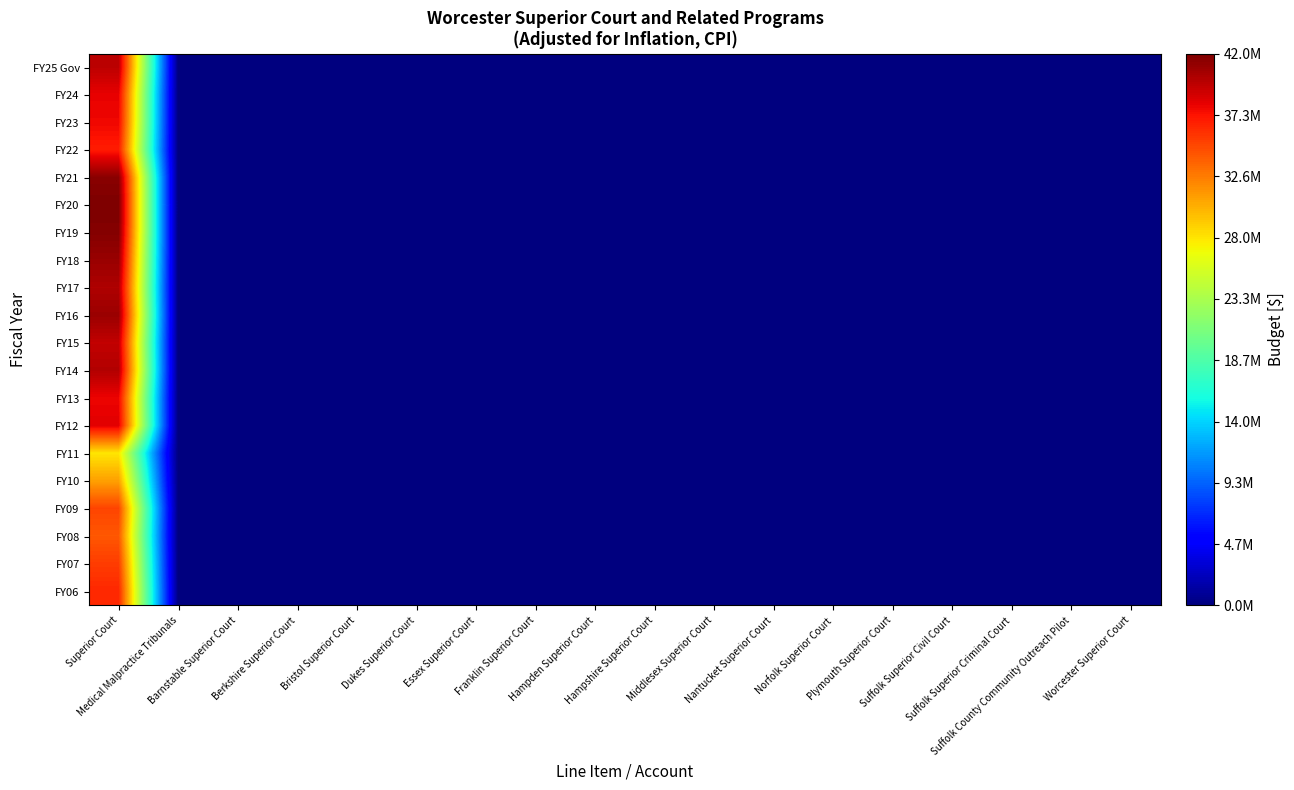

At which category does the chart reach its peak across all series?

Superior Court